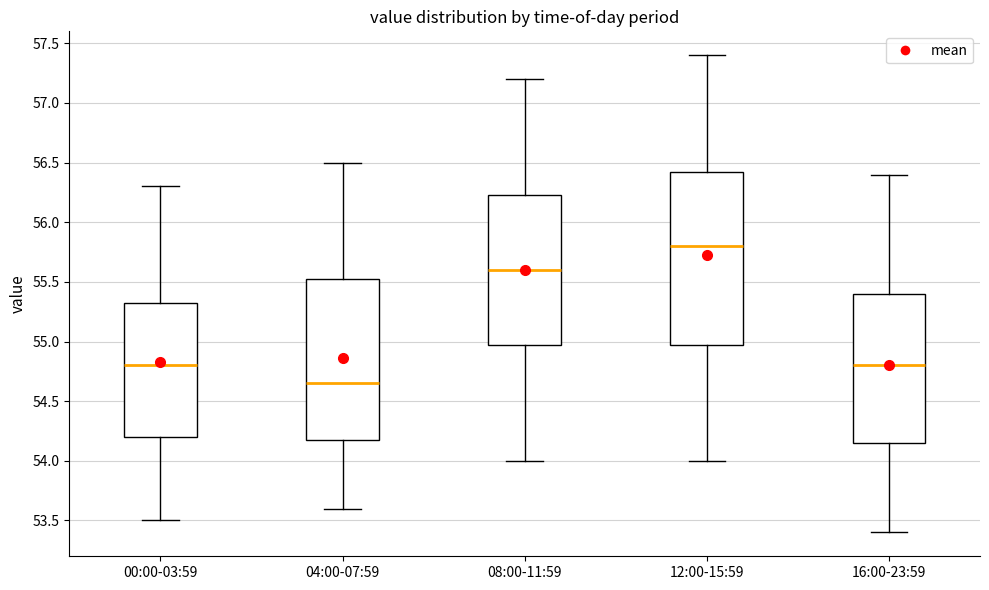

Reading left to right, read every box against the y-axis: the position of its median line, the range the box covers, and the ends of its whiskers. The values are not printed on the chart, so give them approximately, as read against the axis.

00:00-03:59: median 54.80, box 54.20 to 55.35, whiskers 53.50 to 56.30
04:00-07:59: median 54.65, box 54.20 to 55.55, whiskers 53.60 to 56.50
08:00-11:59: median 55.60, box 55.00 to 56.25, whiskers 54.00 to 57.20
12:00-15:59: median 55.80, box 55.00 to 56.45, whiskers 54.00 to 57.40
16:00-23:59: median 54.80, box 54.15 to 55.40, whiskers 53.40 to 56.40